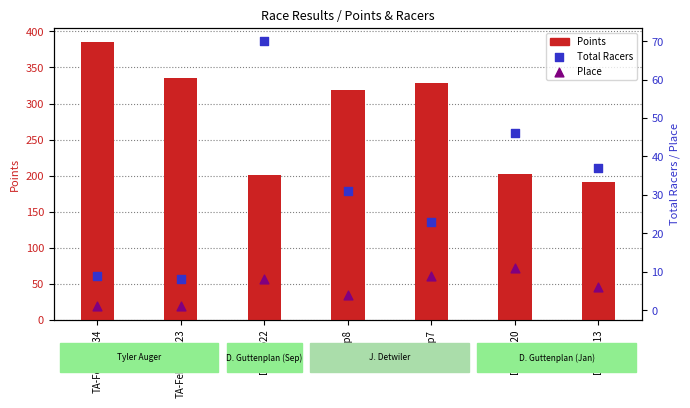

Which series has the widest spread of Y values?

Points